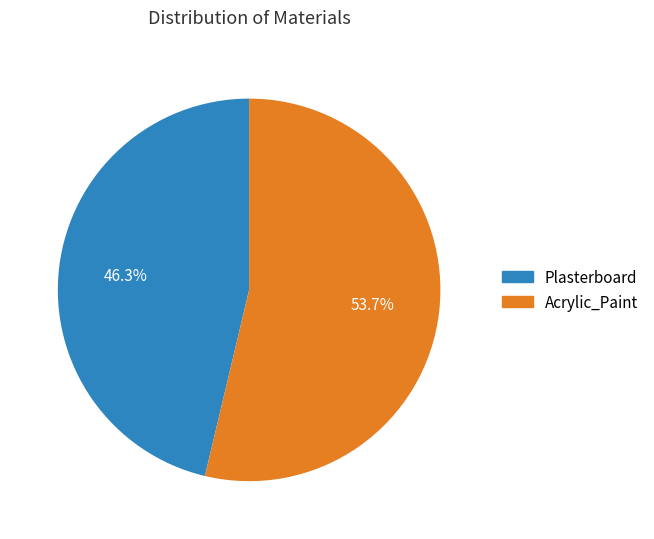

What is the largest slice in the pie chart?

Acrylic_Paint